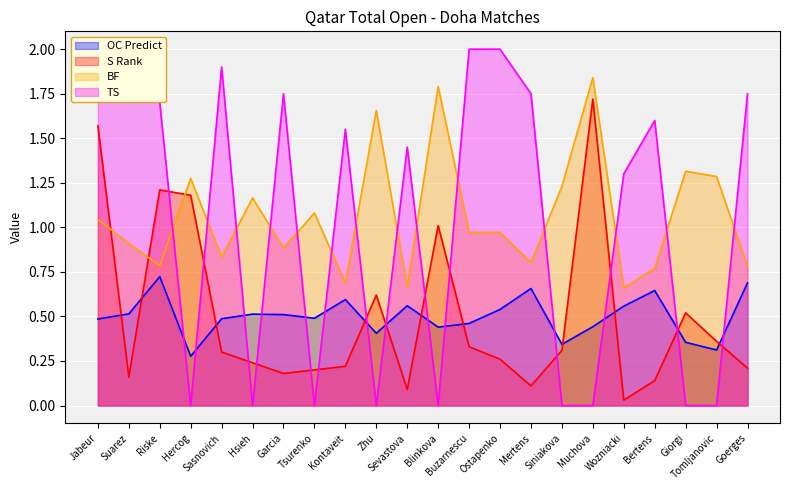

The TS series shows 0.7 at Hercog. True or false?

False